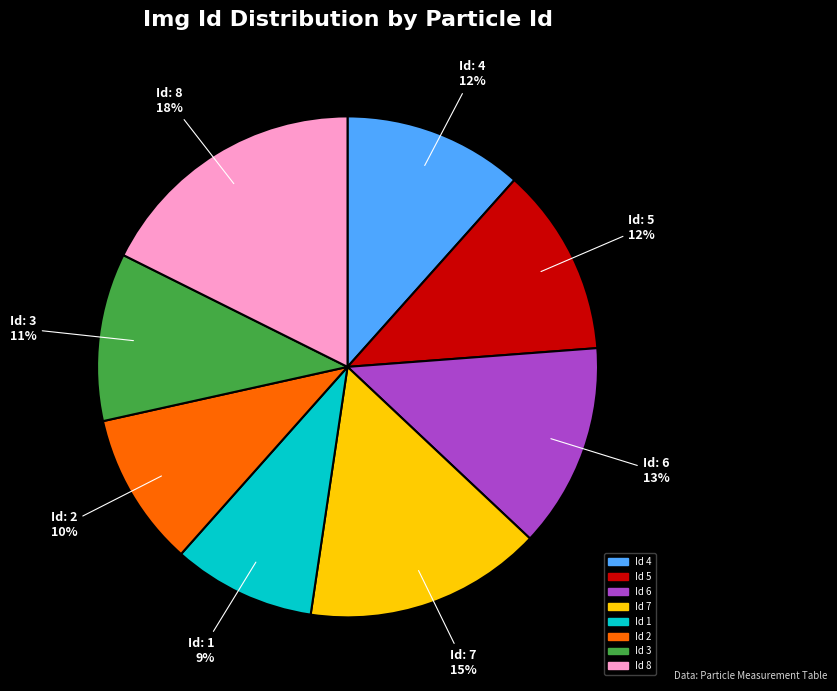

How many slices are in this pie chart?

8